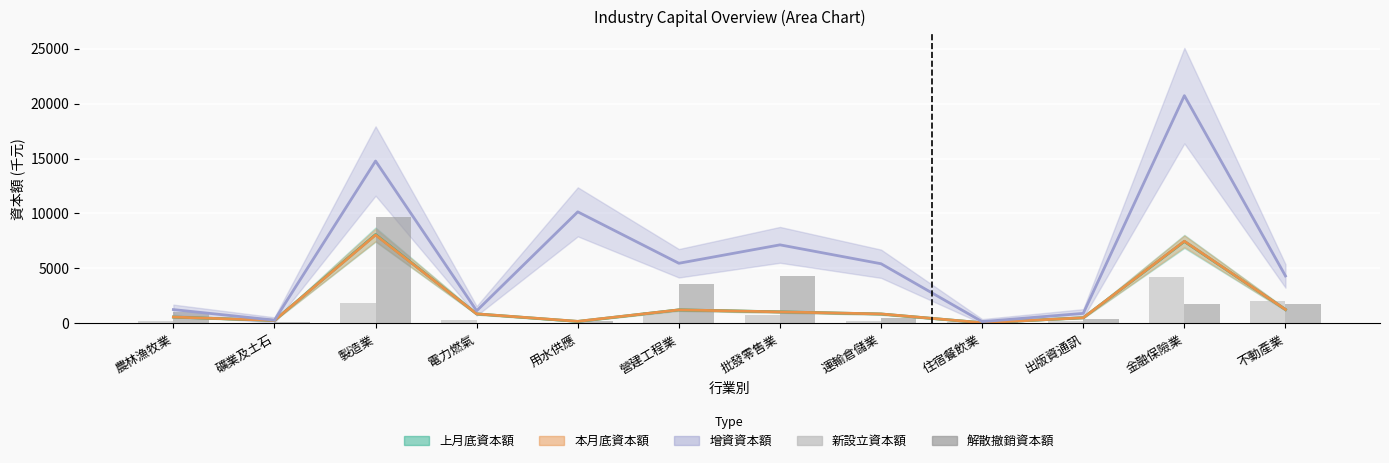

What is the label of the 11th bar from the left?

金融保險業